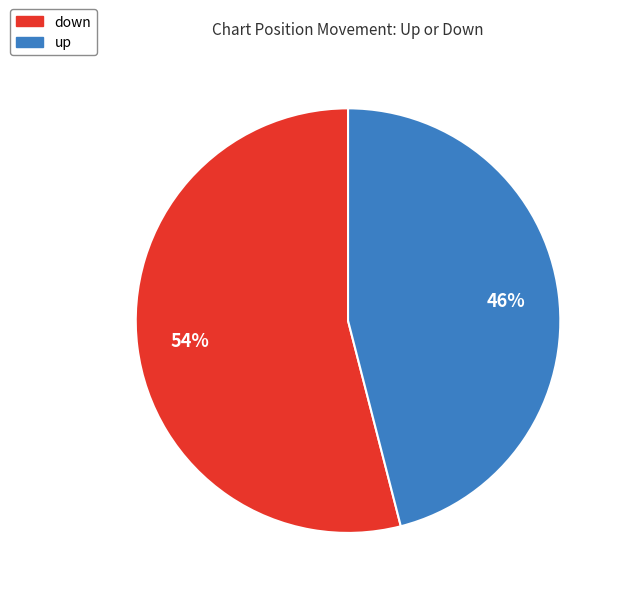

What is the ratio of the value at down to the value at up?

1.2